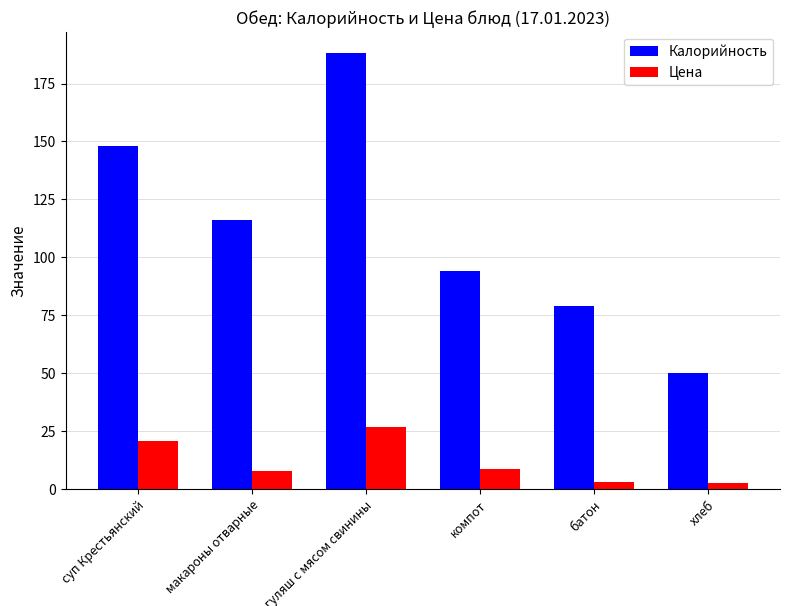

What position from the right is макароны отварные?

5